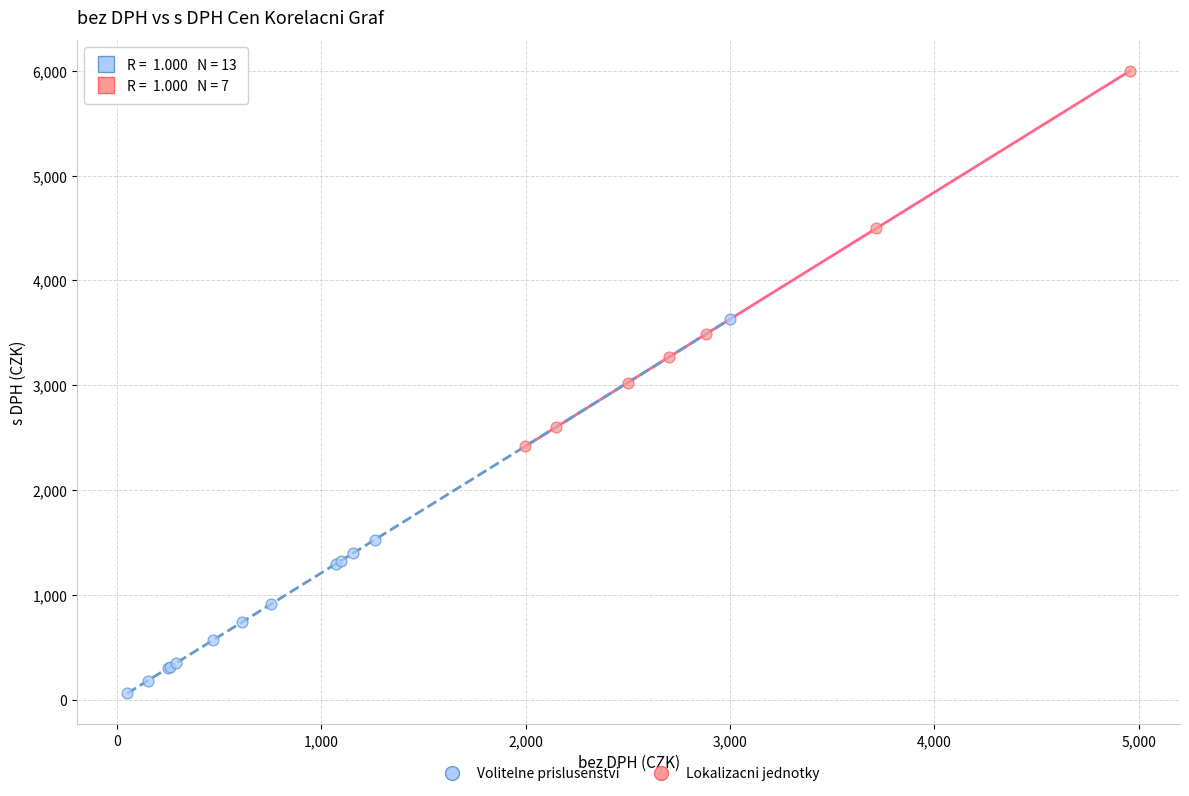

Which series contains the highest Y value?

Lokalizacni jednotky